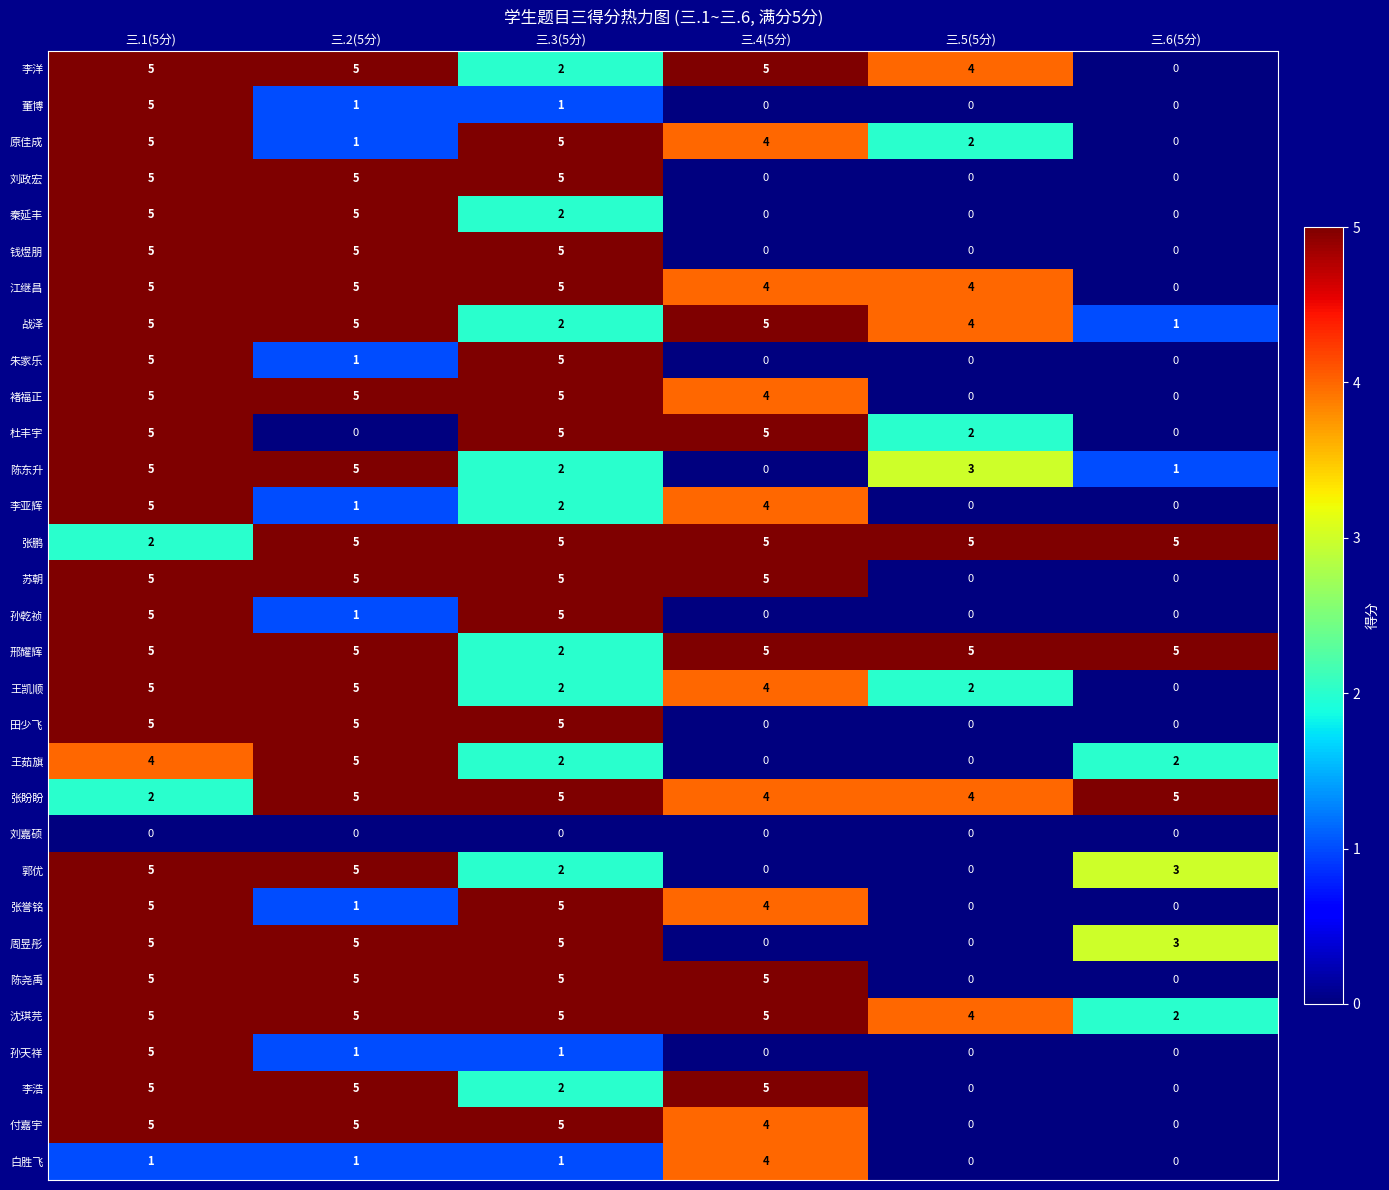

The value of 沈琪芫 at 三.3(5分) is 5. True or false?

True